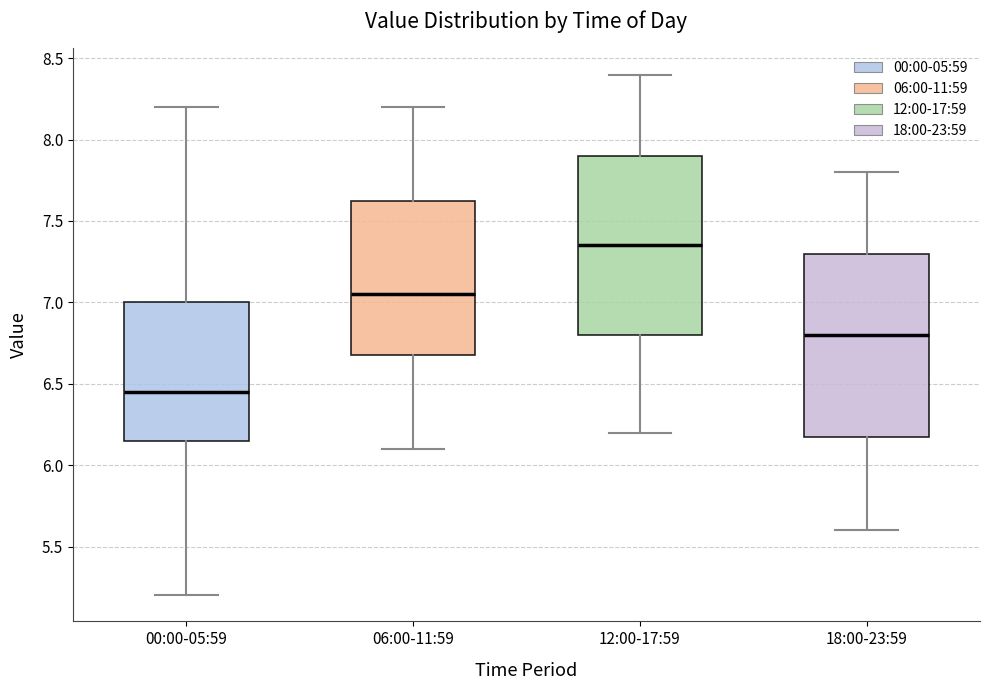

Where is the lower edge of the box for 00:00-05:59 on the y-axis? The values are not printed on the chart, so give them approximately, as read against the axis.

6.15